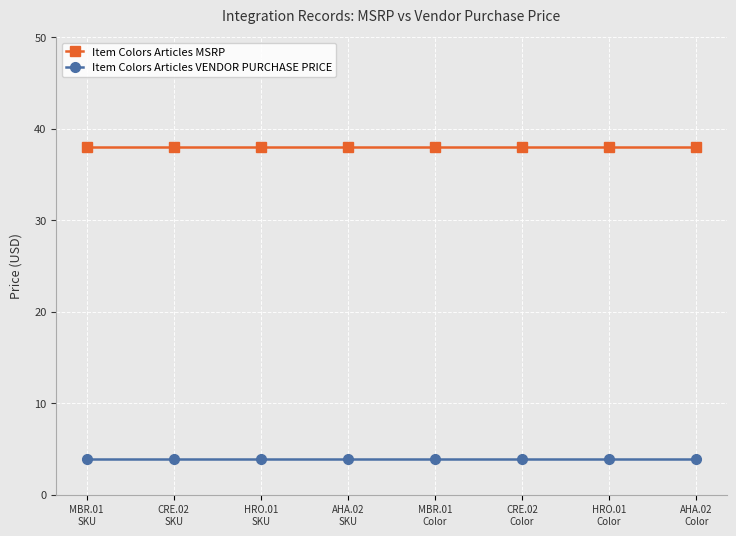

Which series has the largest total across all categories?

Item Colors Articles MSRP